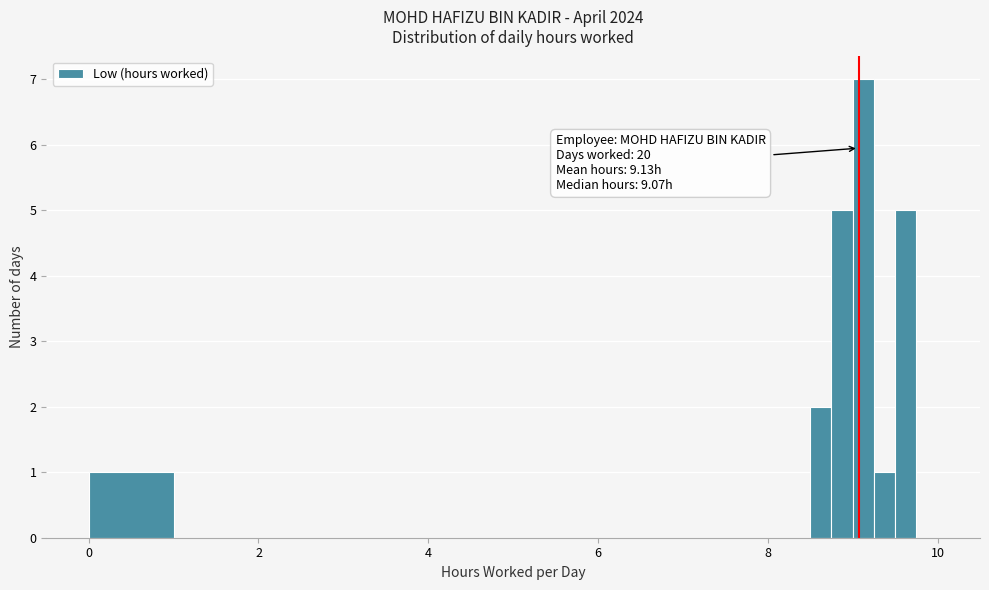

Read against the x-axis, roughly where is the centre of the tallest bar?

9.2